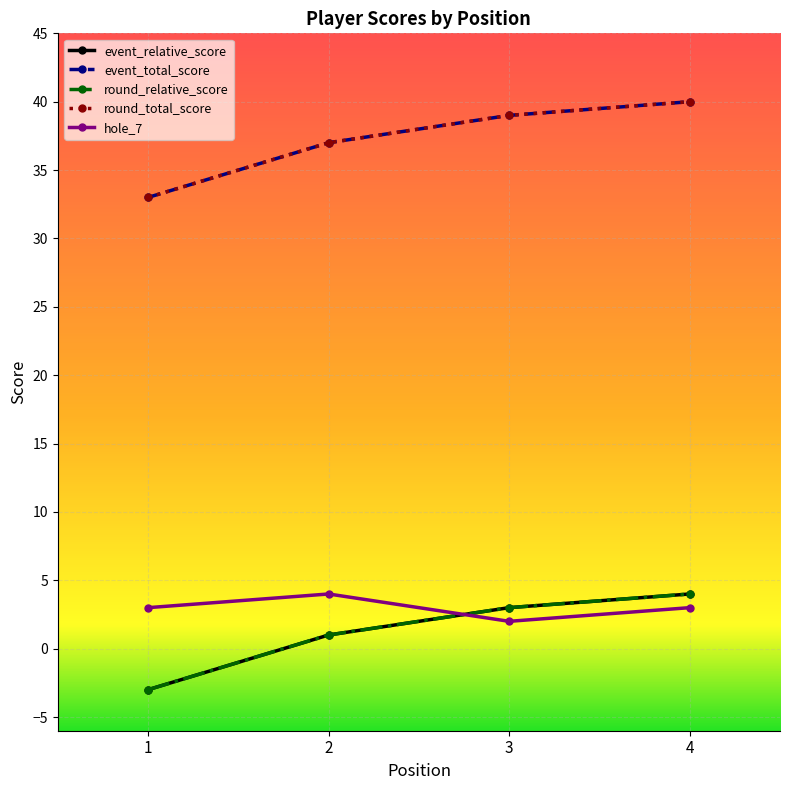

Is this an area chart (filled region under the line)?

No